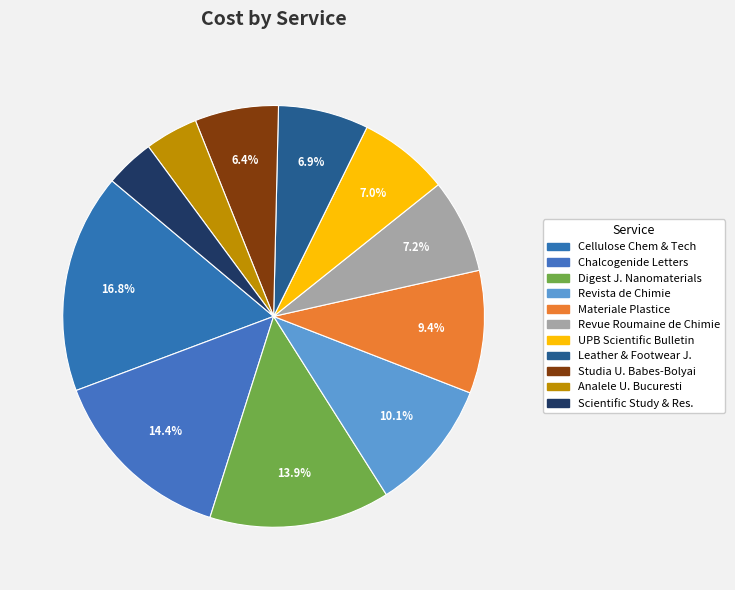

Rank the categories by value from highest to lowest.

Cellulose Chemistry and Technology, Chalcogenide Letters, Digest Journal of Nanomaterials, Revista de Chimie, Materiale Plastice, Revue Roumaine de Chimie, UPB Scientific Bulletin, Leather and Footwear Journal, Studia Universitatis Babes-Bolyai, Analele Universitatii Bucuresti, Scientific Study and Research